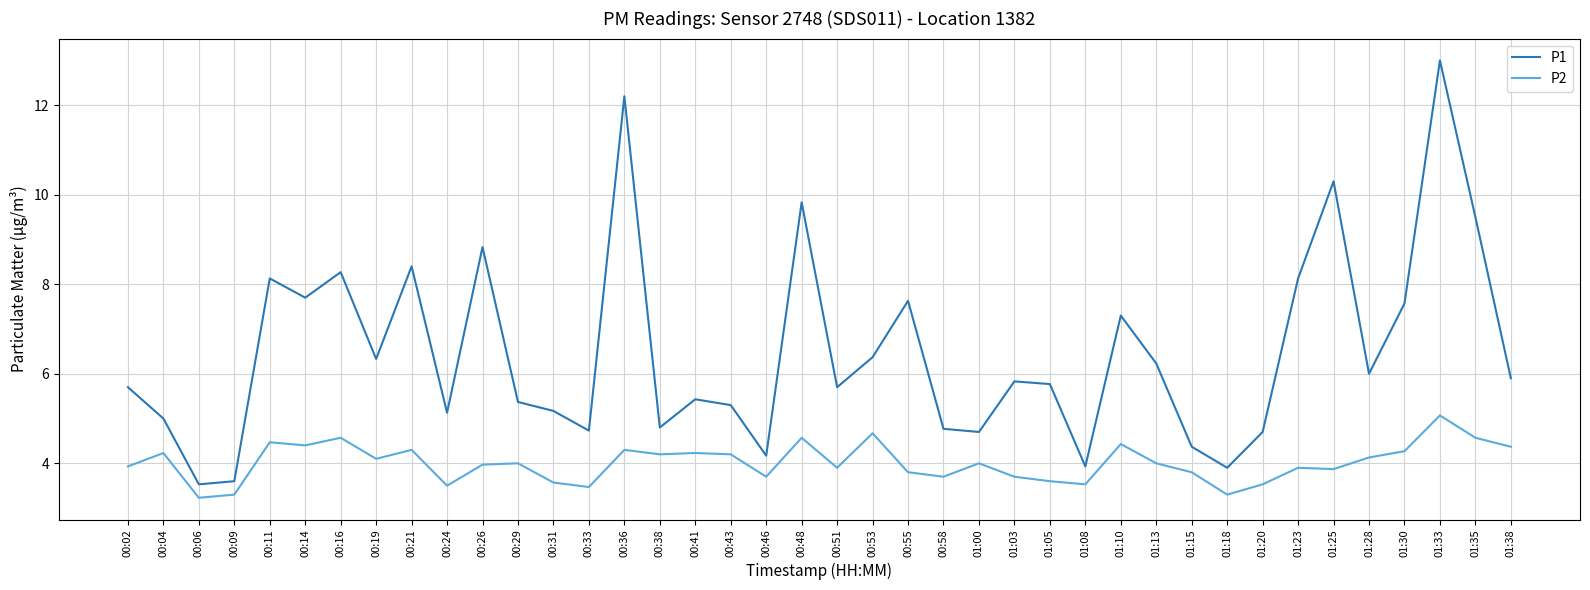

Between 00:24 and 00:43, which series saw the biggest shift?

P2